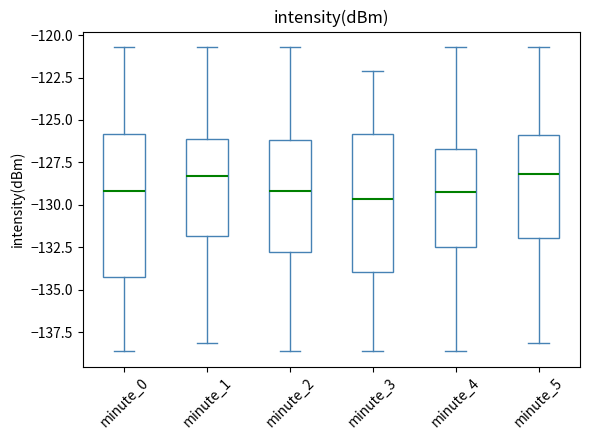

Reading left to right, read every box against the y-axis: the position of its median line, the range the box covers, and the ends of its whiskers. The values are not printed on the chart, so give them approximately, as read against the axis.

minute_0: median -129.0, box -134.5 to -126.0, whiskers -138.5 to -120.5
minute_1: median -128.5, box -132.0 to -126.0, whiskers -138.0 to -120.5
minute_2: median -129.0, box -133.0 to -126.0, whiskers -138.5 to -120.5
minute_3: median -129.5, box -134.0 to -126.0, whiskers -138.5 to -122.0
minute_4: median -129.0, box -132.5 to -126.5, whiskers -138.5 to -120.5
minute_5: median -128.0, box -132.0 to -126.0, whiskers -138.0 to -120.5